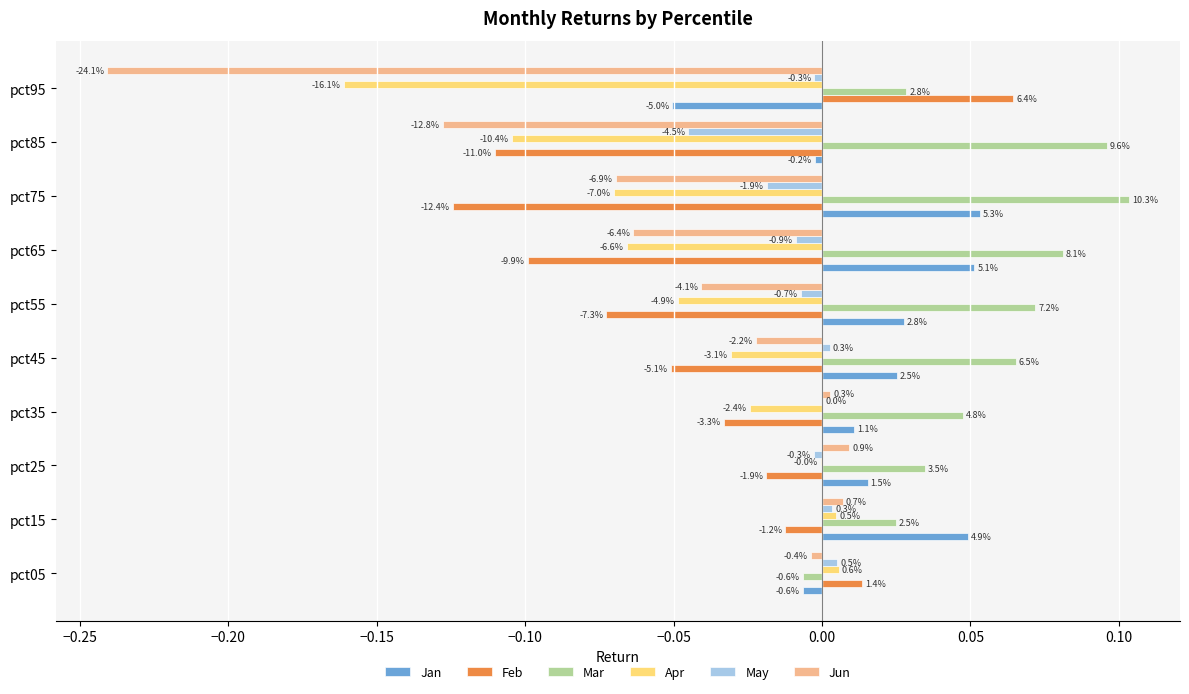

What are all the series names shown in the legend?

Jan, Feb, Mar, Apr, May, Jun